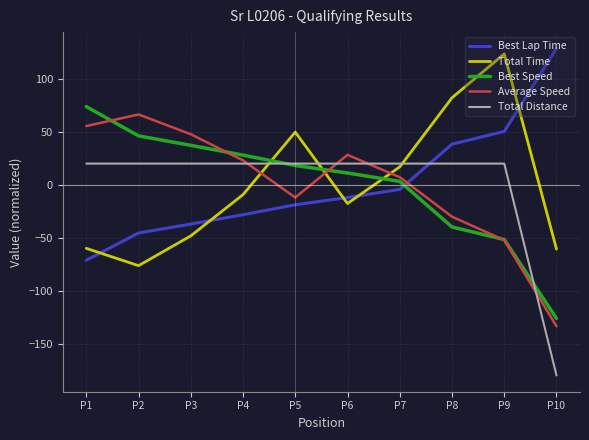

At which category does the chart reach its peak across all series?

P10